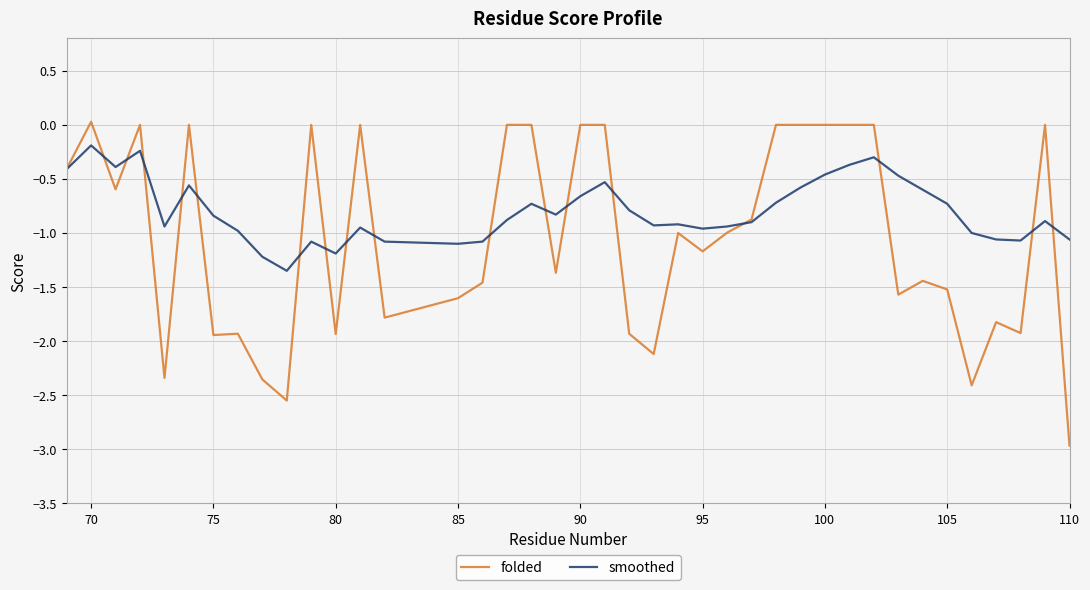

What is the lowest value of the folded series?

-3.0